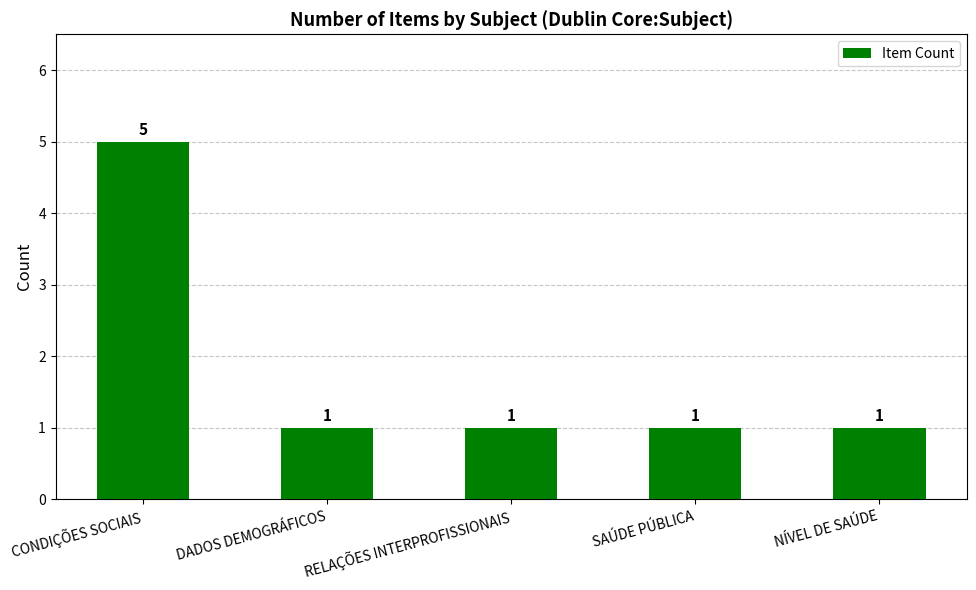

The chart shows a value of 1 at DADOS DEMOGRÁFICOS. True or false?

True